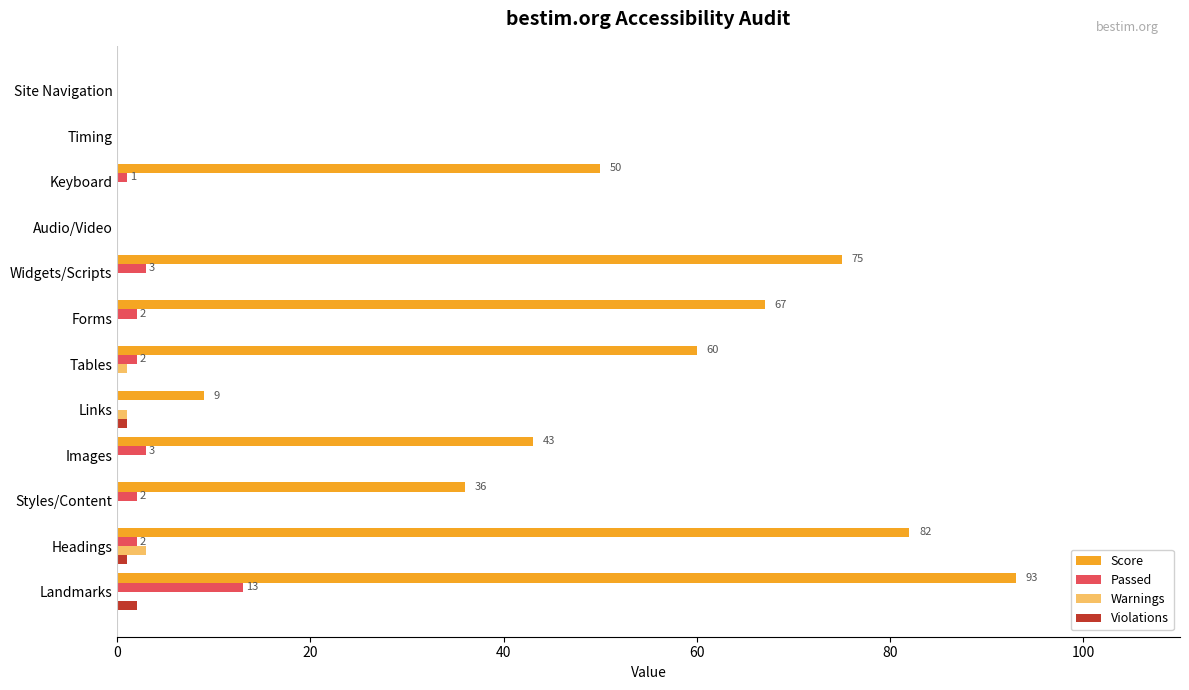

How many categories are shown in the chart?

12